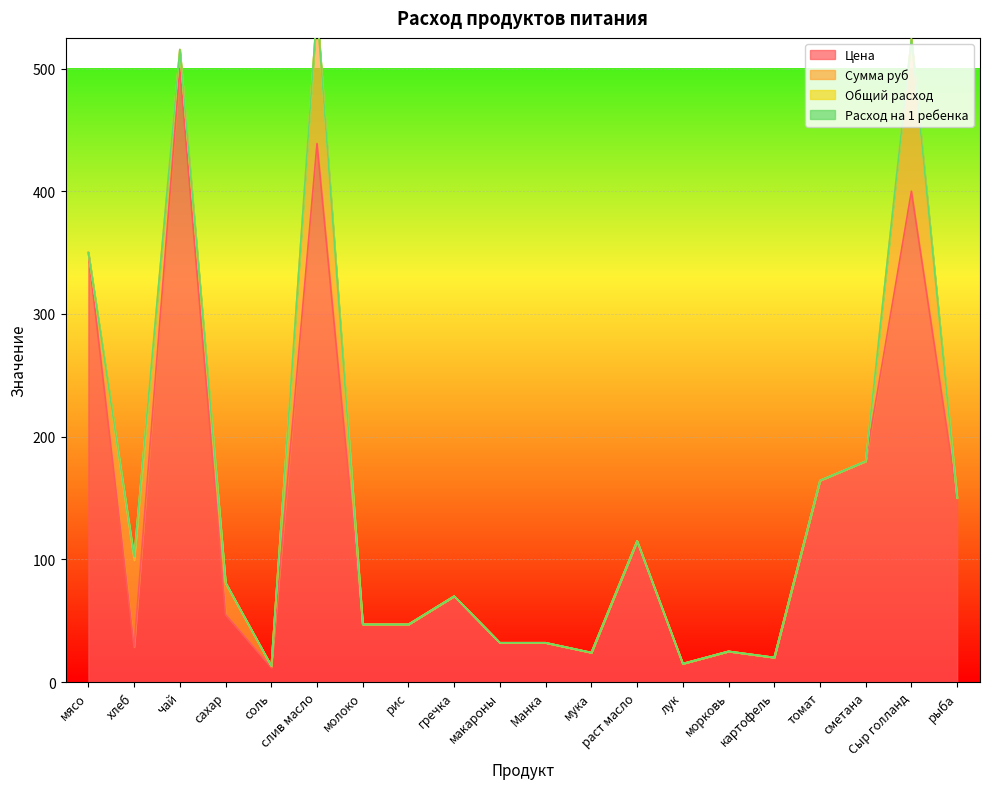

Which series has the widest spread of values?

Цена